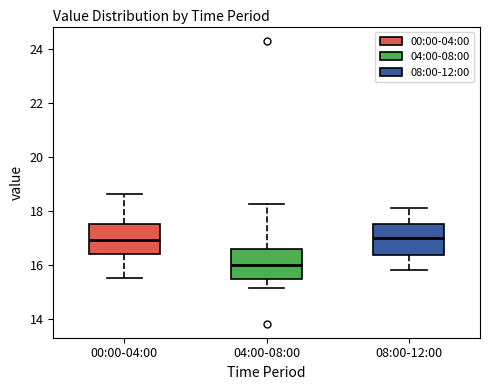

Reading left to right, read every box against the y-axis: the position of its median line, the range the box covers, and the ends of its whiskers. The values are not printed on the chart, so give them approximately, as read against the axis.

00:00-04:00: median 17.0, box 16.4 to 17.6, whiskers 15.6 to 18.6
04:00-08:00: median 16.0, box 15.4 to 16.6, whiskers 15.2 to 18.2
08:00-12:00: median 17.0, box 16.4 to 17.6, whiskers 15.8 to 18.2